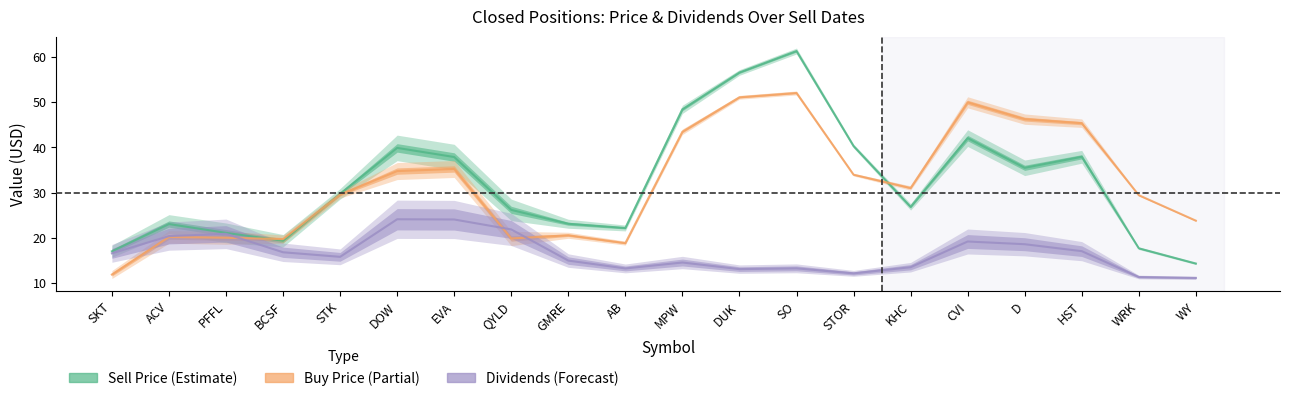

What is the average value of the Buy Price series?

31.8